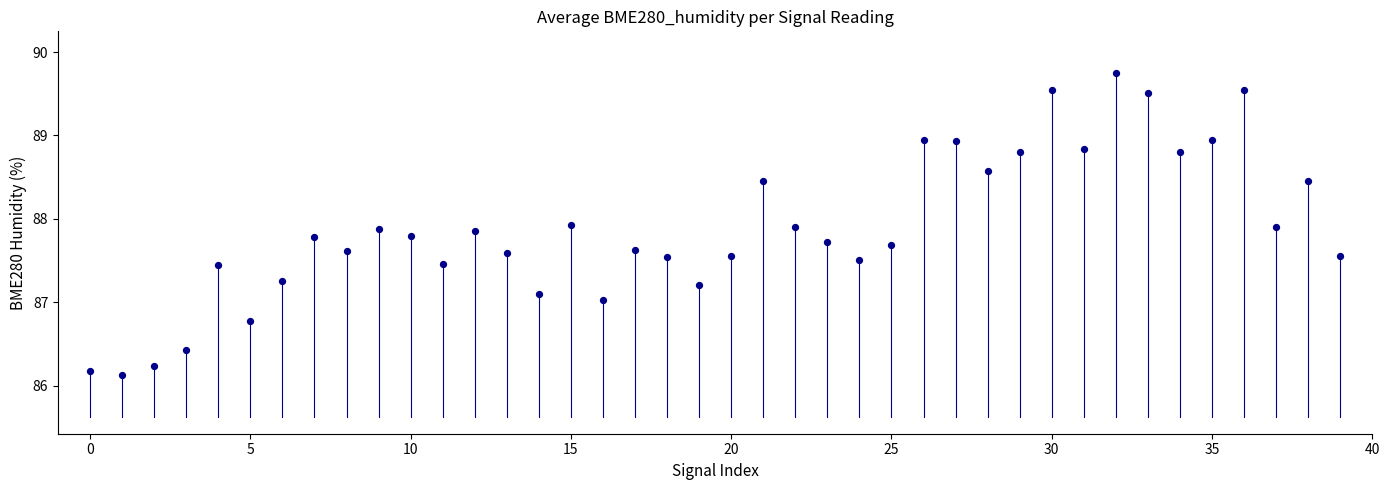

What is the range of Y values (max minus min)?

3.6